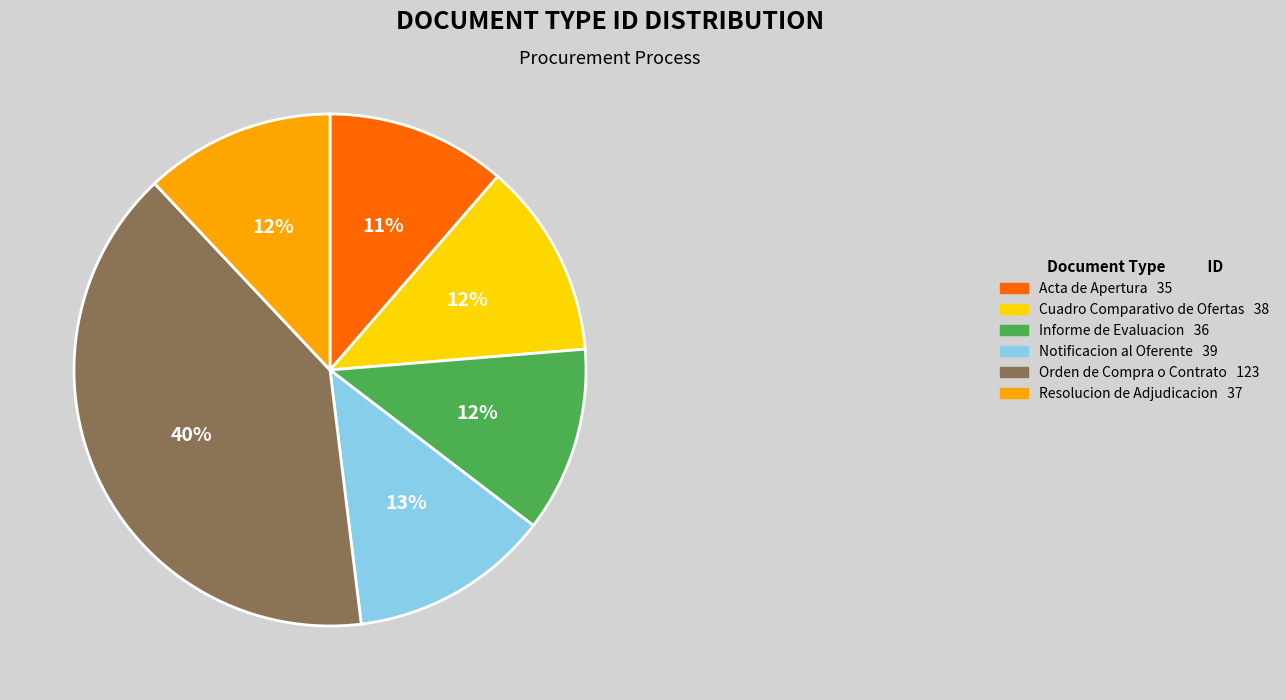

To the nearest percent, what percentage of the pie is Notificacion al Oferente?

13%